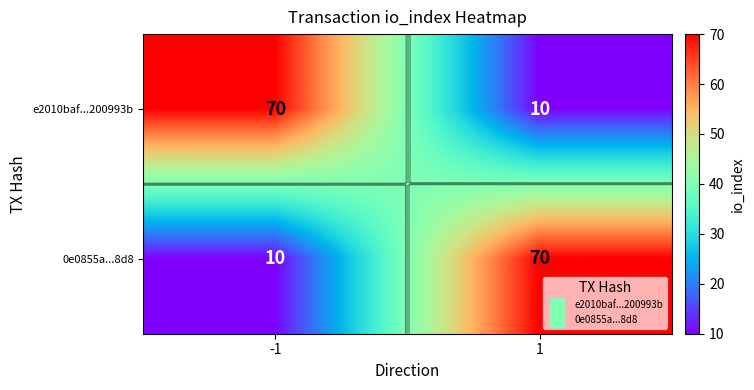

Where is 0e0855a...8d8 nearest to the value 40?

-1